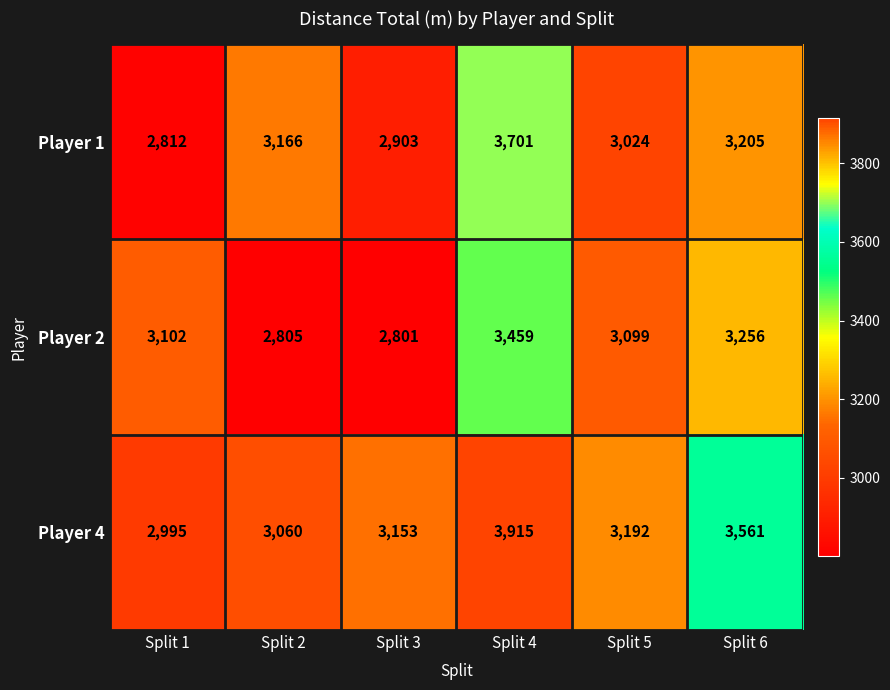

Which series changed the most between Split 1 and Split 4?

Player 4